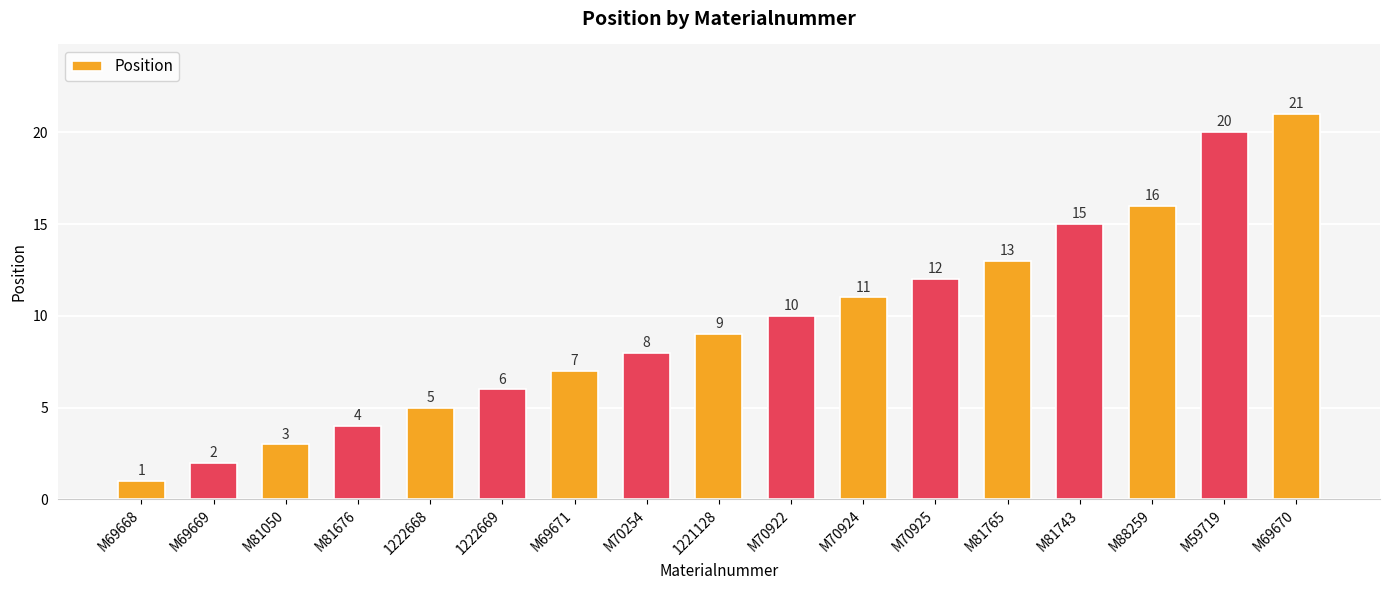

Rank the categories by value from lowest to highest.

M69668, M69669, M81050, M81676, 1222668, 1222669, M69671, M70254, 1221128, M70922, M70924, M70925, M81765, M81743, M88259, M59719, M69670